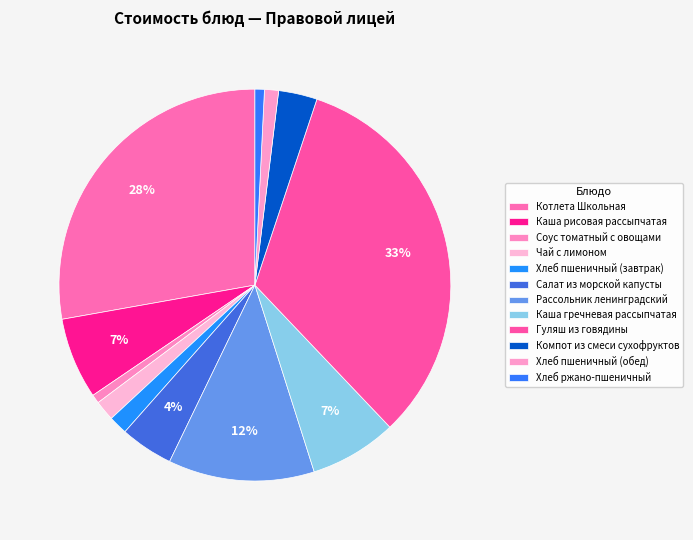

How many slices are in this pie chart?

12